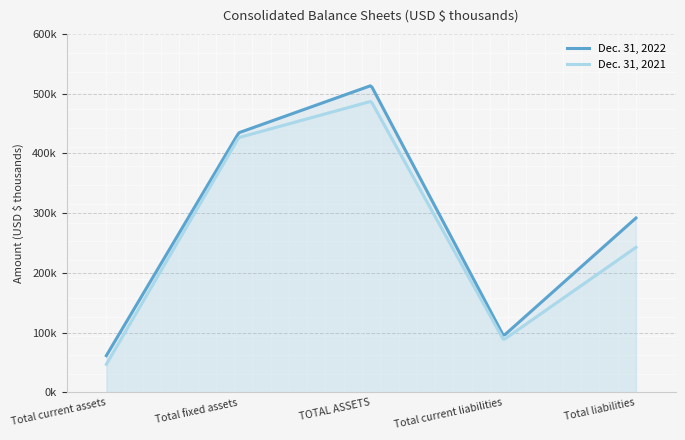

True or false: Dec. 31, 2022 has a value of 695429 at Total fixed assets.

False